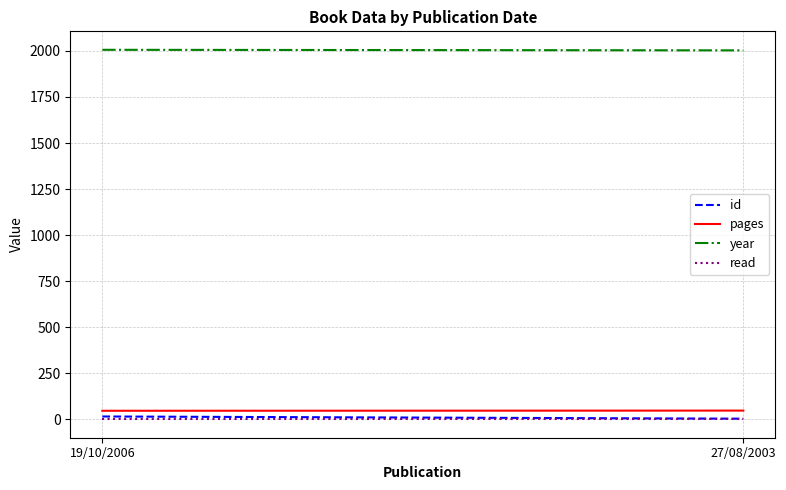

Reading right to left, extract all data points from this chart.

id: 27/08/2003=4	19/10/2006=16
pages: 27/08/2003=48	19/10/2006=47
year: 27/08/2003=2003	19/10/2006=2006
read: 27/08/2003=1	19/10/2006=1